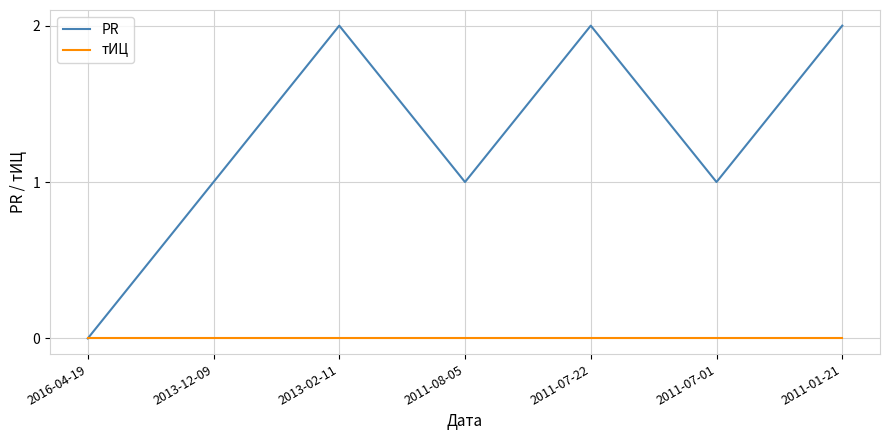

Between 2016-04-19 and 2011-08-05, which series saw the biggest shift?

PR